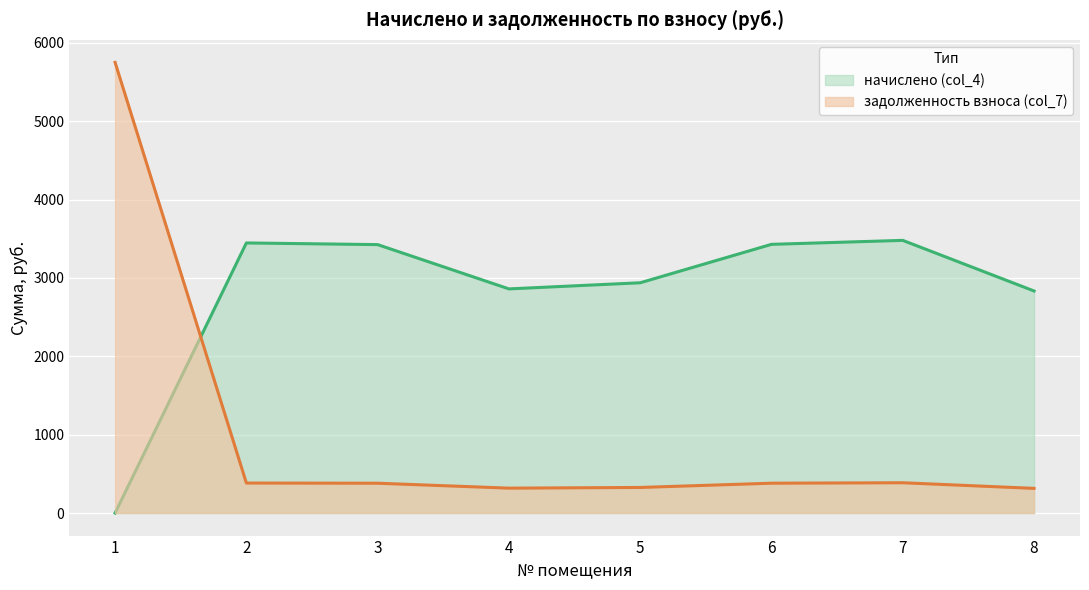

Rank the categories by value from lowest to highest.

8, 4, 5, 3, 6, 2, 7, 1